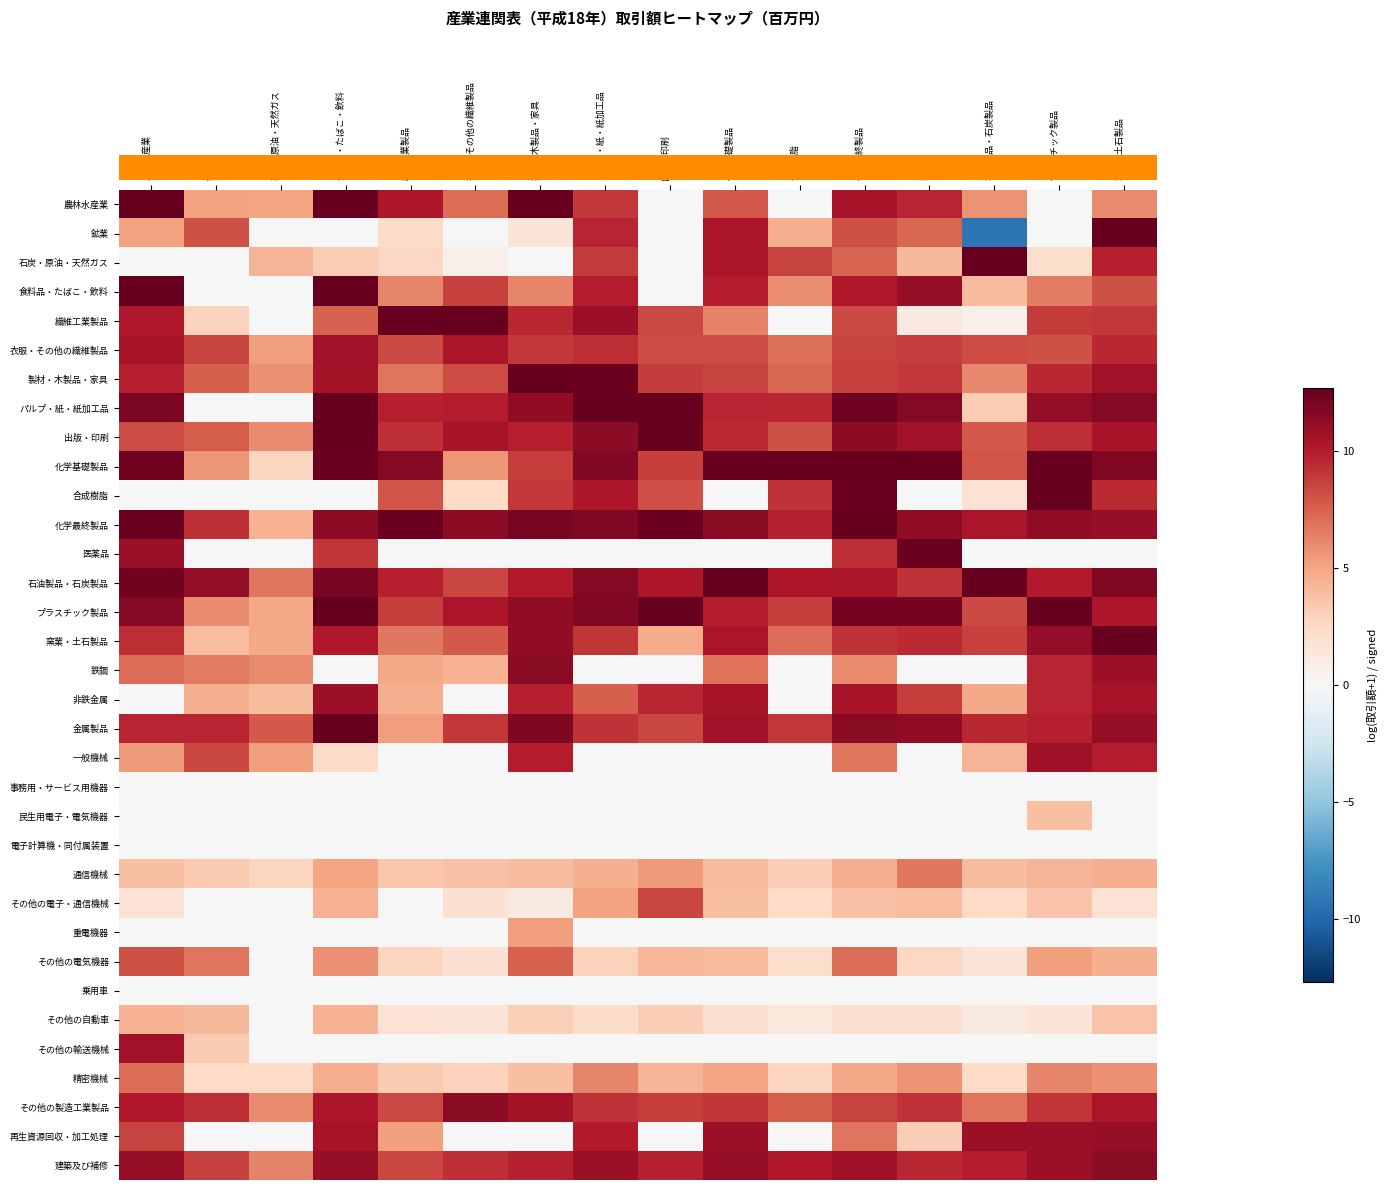

What is the maximum value shown in the chart?

15.8